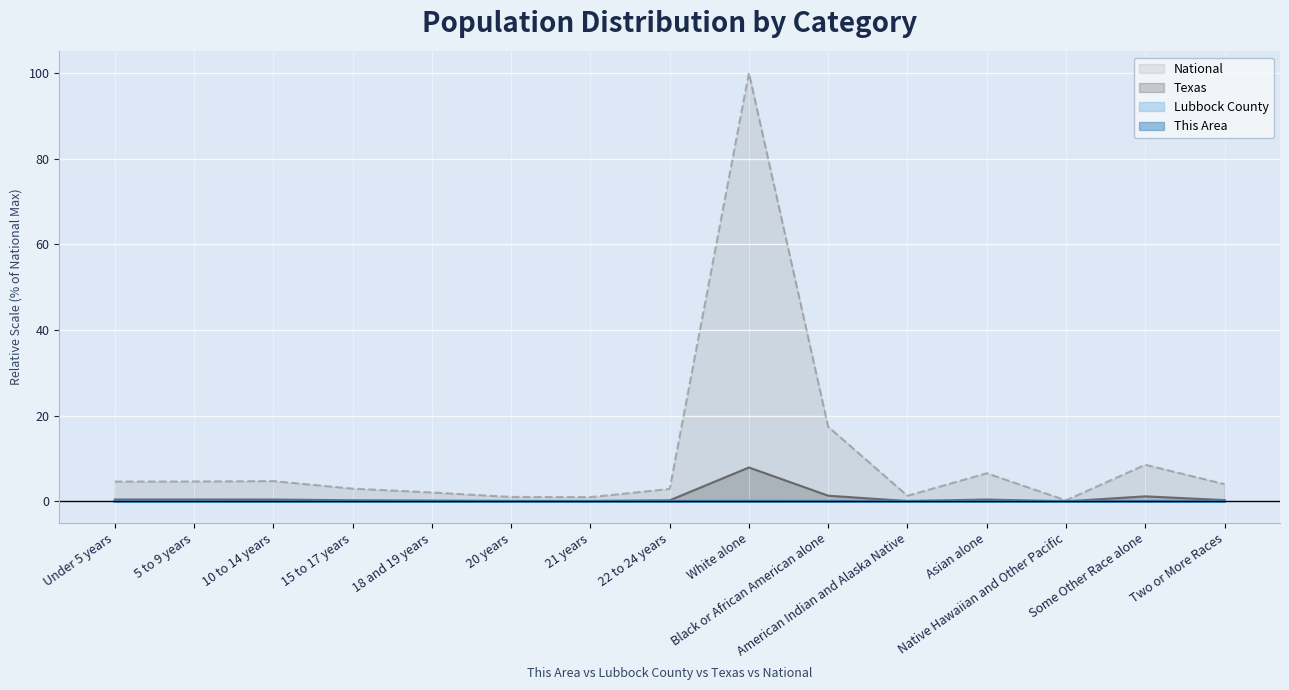

At which category is the sum across all series the highest?

White alone